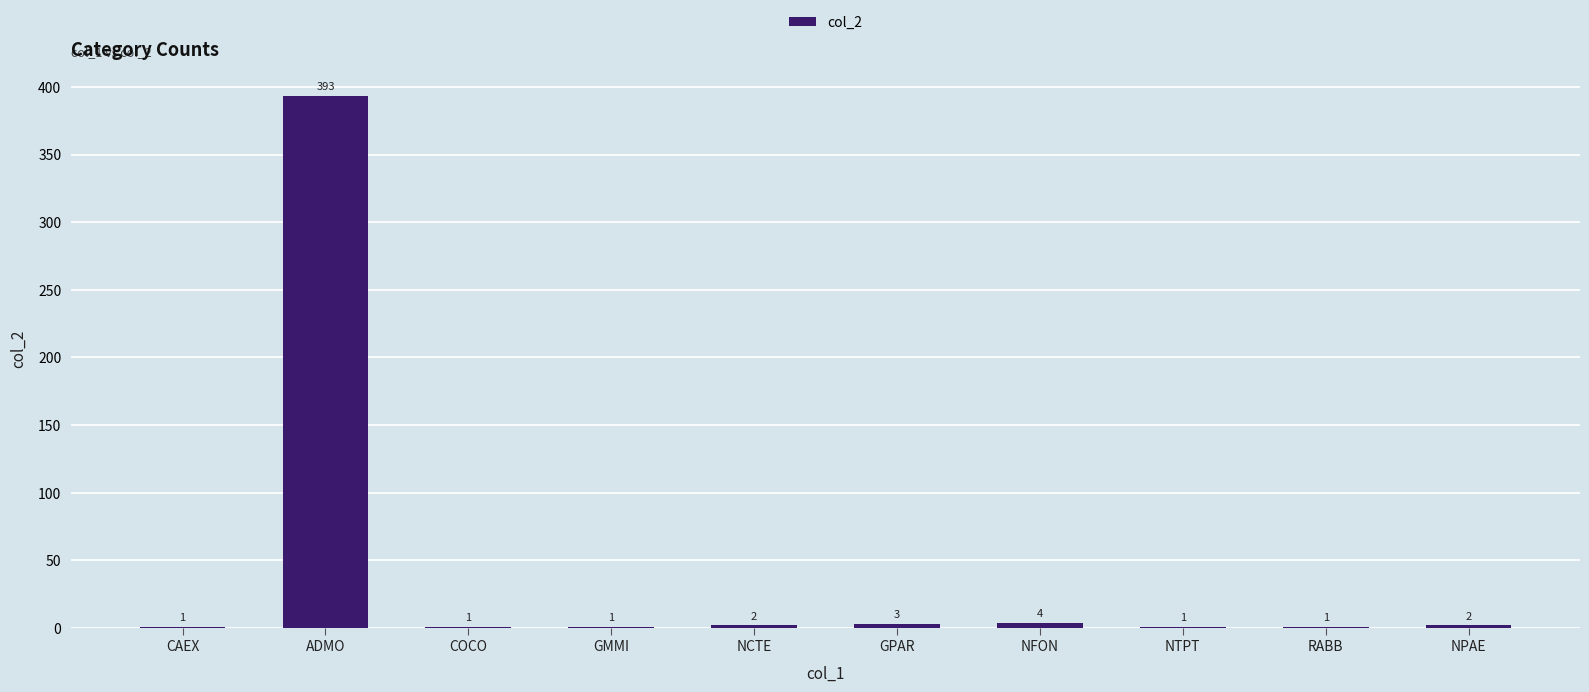

What is the change in value from COCO to NCTE?

+1